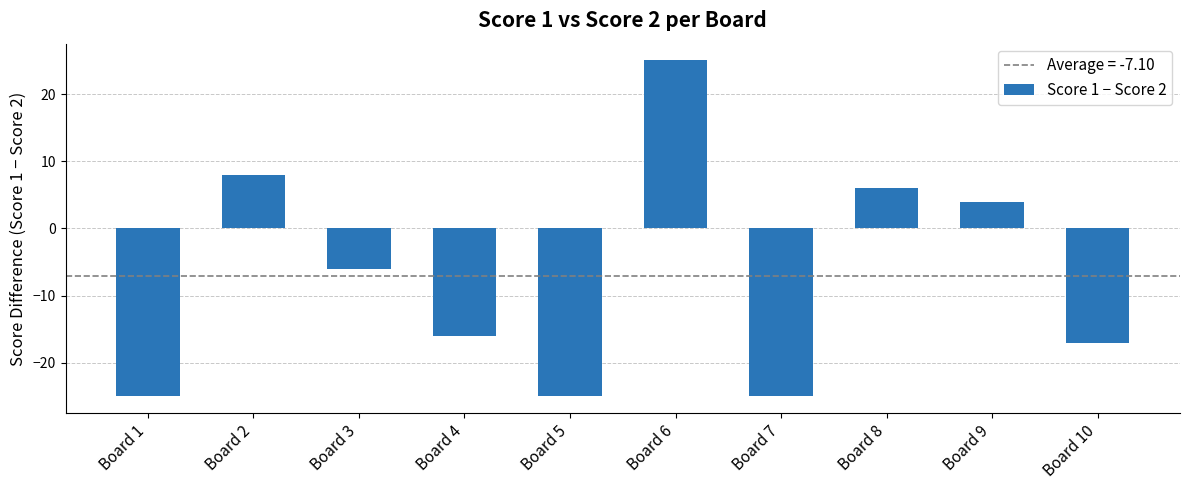

How many series are shown in this chart?

1